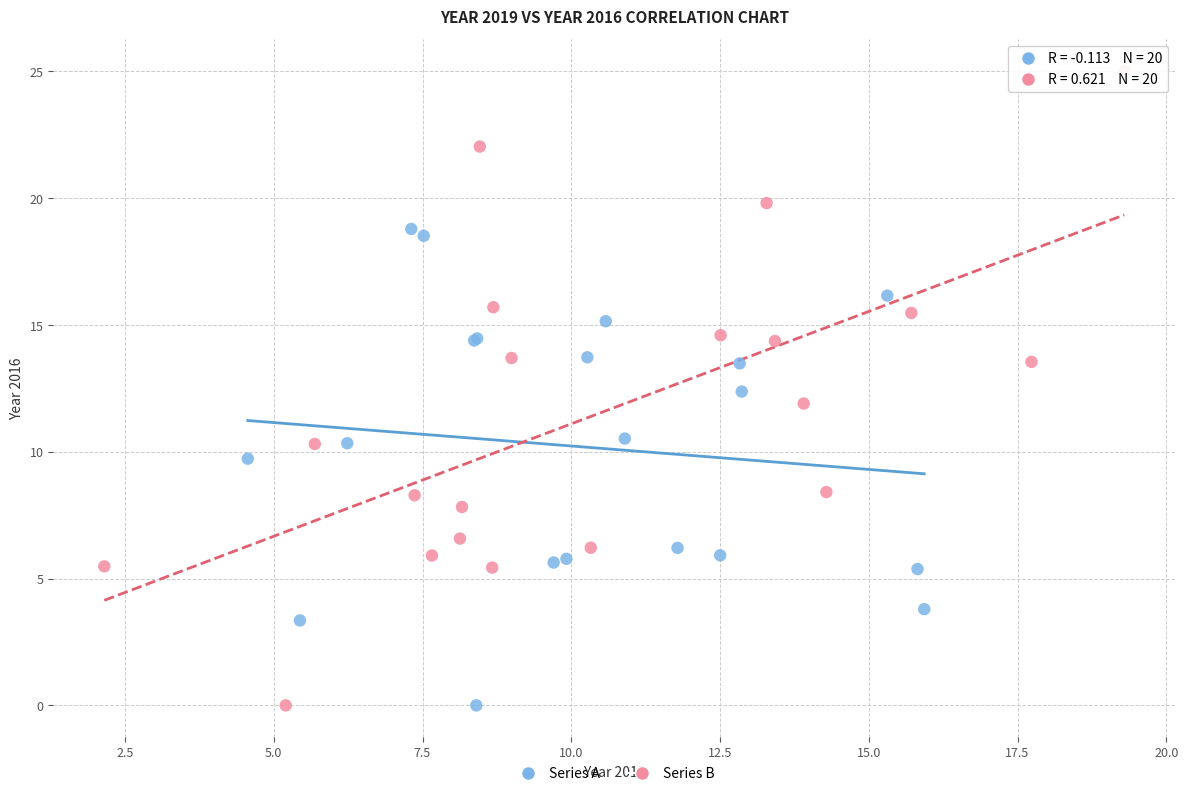

Which series reaches the maximum Y coordinate?

Series B